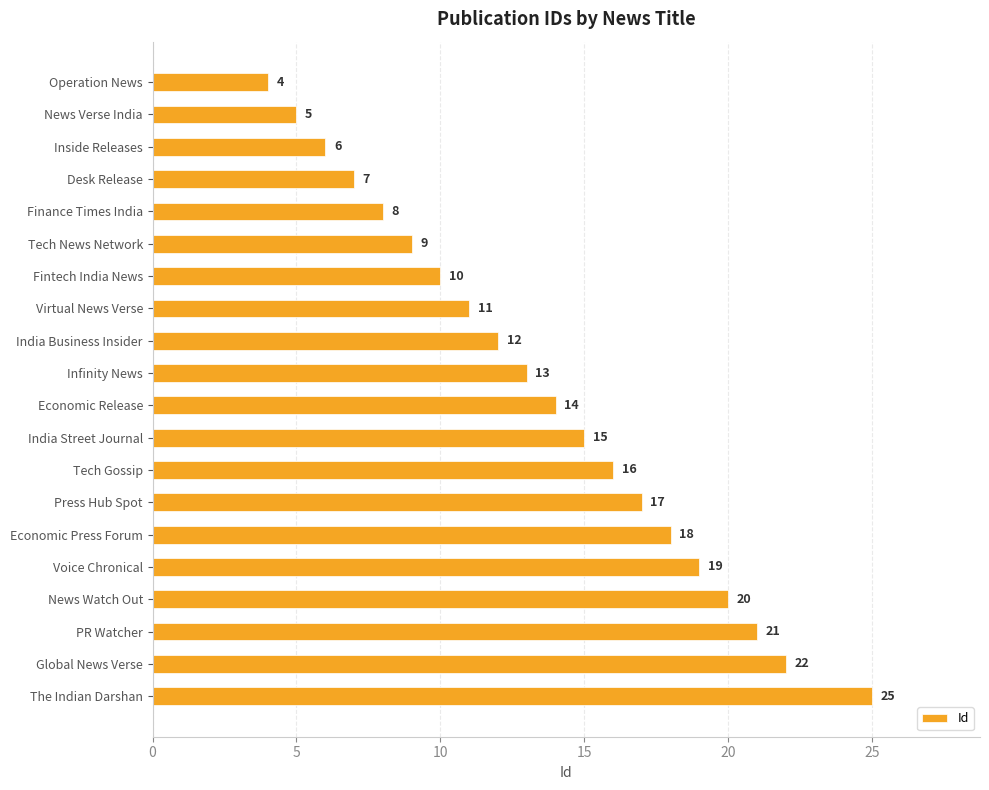

Where is the data nearest to the value 14?

Economic Release